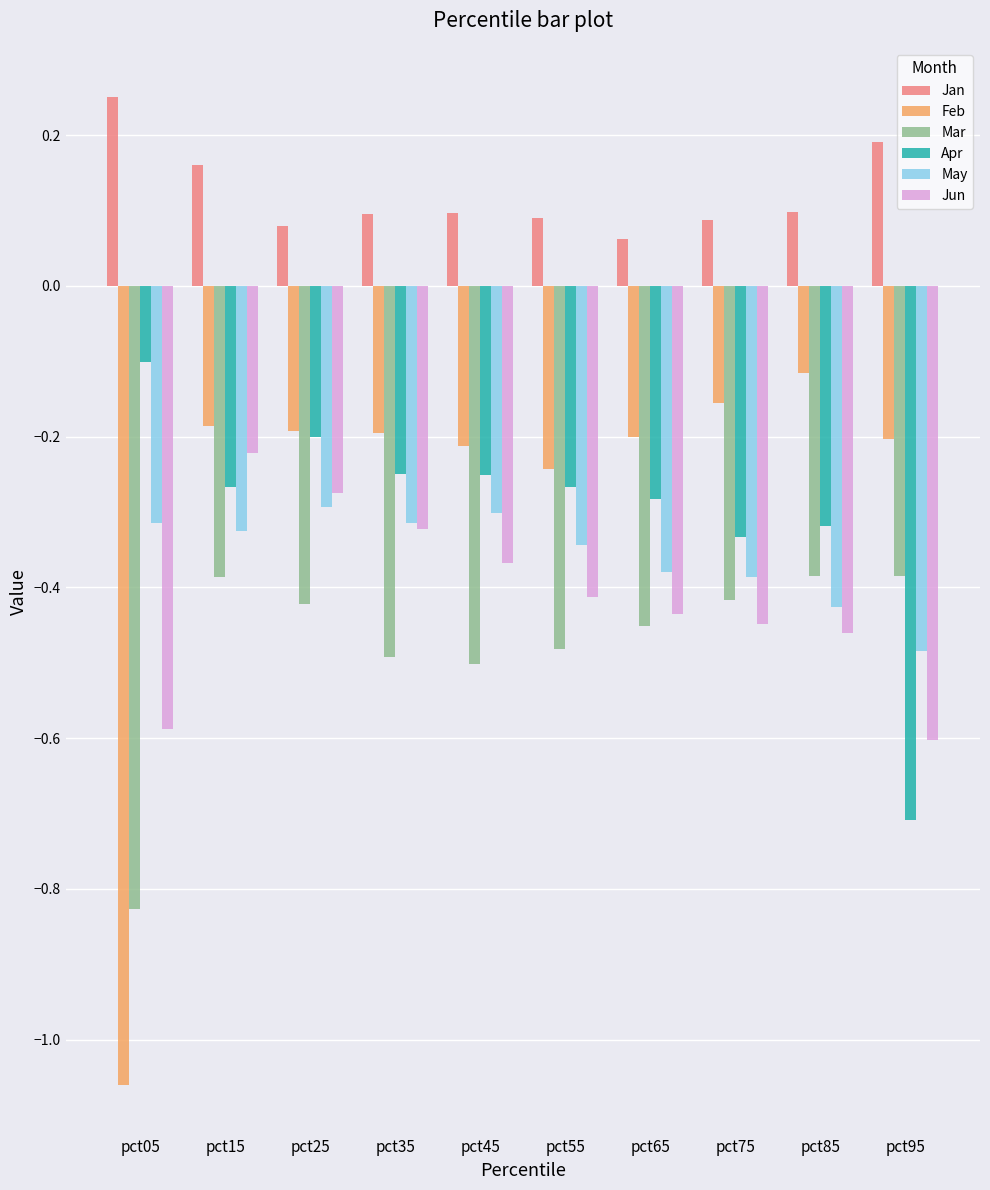

What is the sum of all Feb values?

-2.8